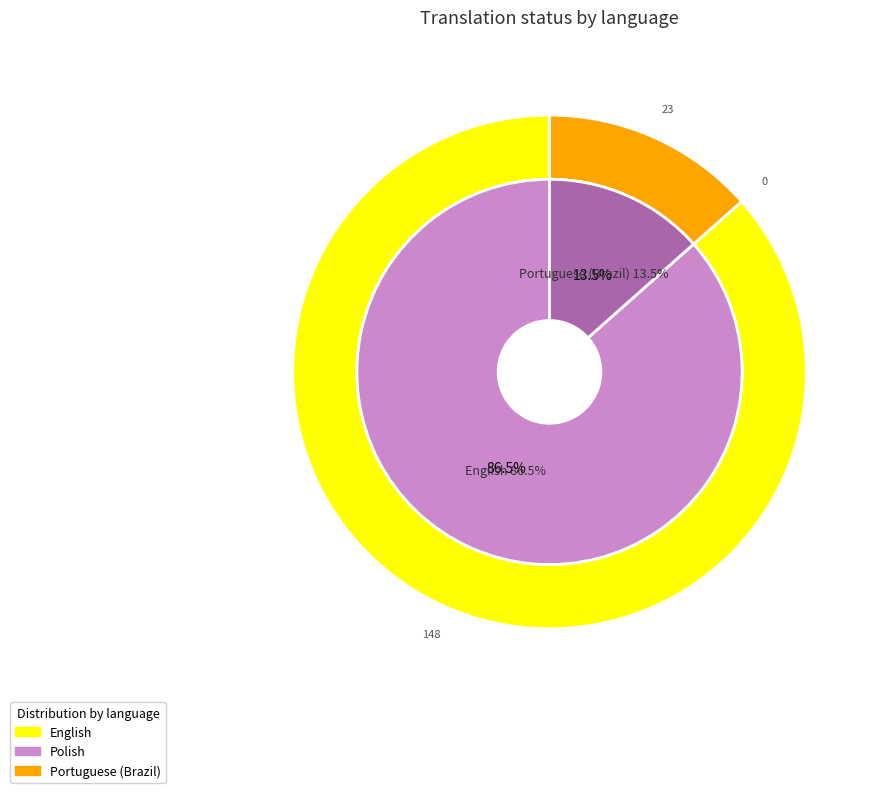

To the nearest percent, what is the average slice percentage?

33%